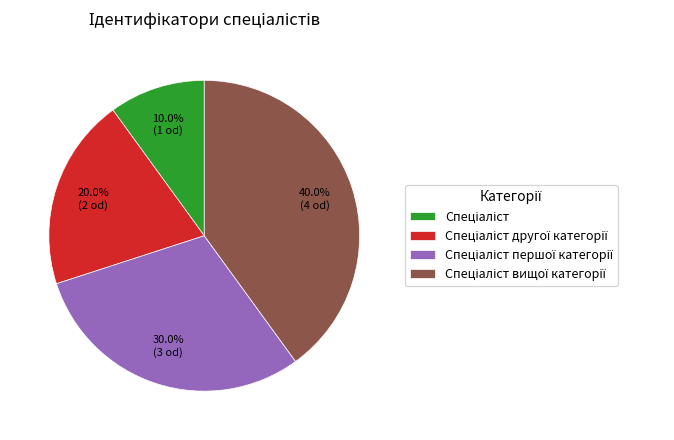

Does any single category account for the majority?

No